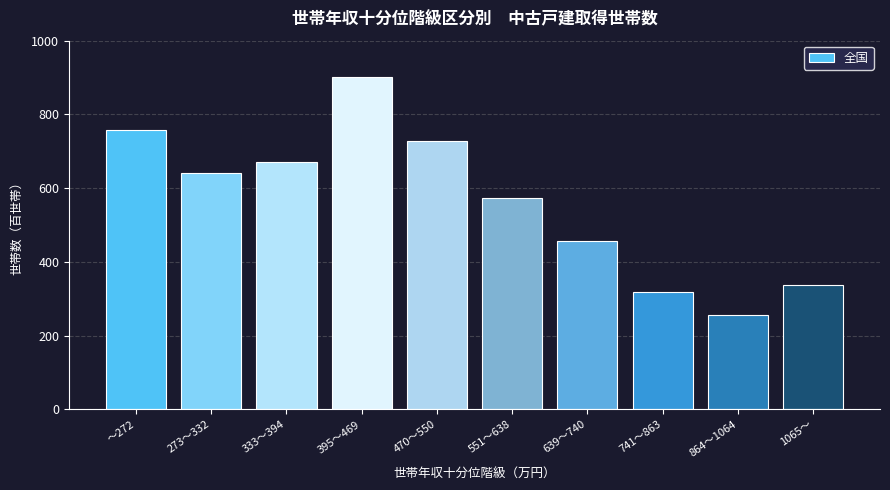

Reading right to left, list all the values displayed in this chart.

338	255	318	456	574	728	901	670	640	759